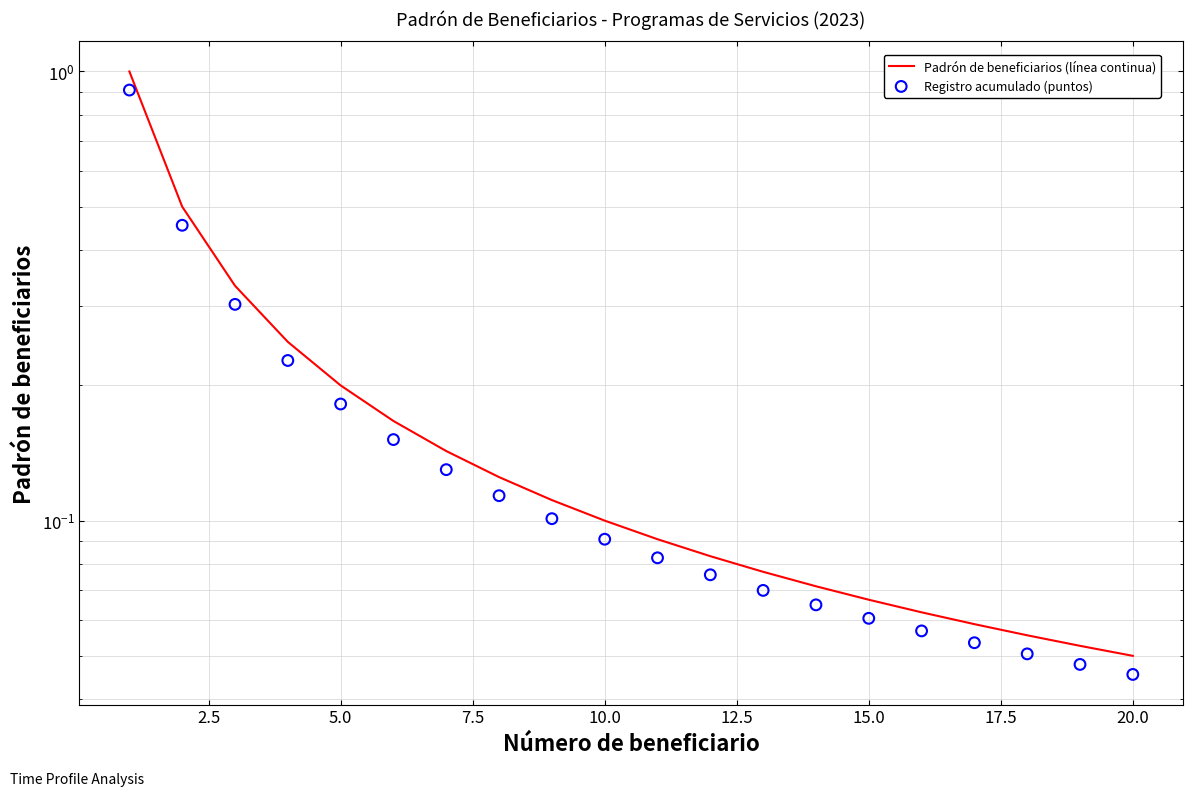

Which series has the largest total across all categories?

Padrón de beneficiarios (línea continua)